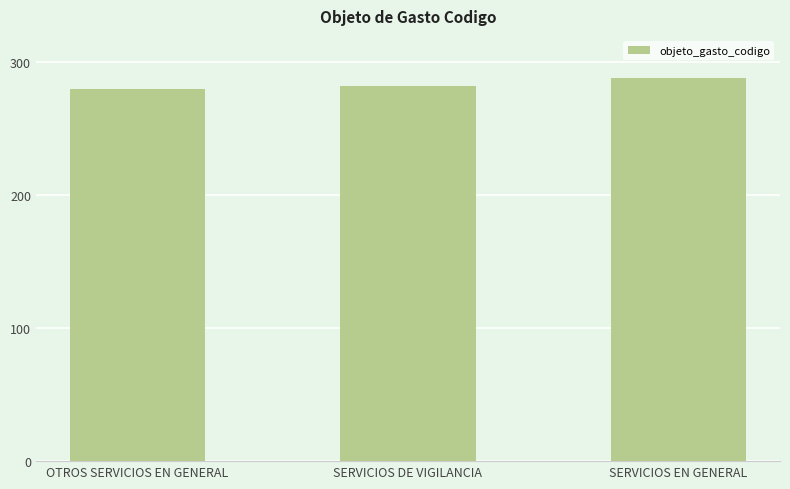

What is the difference between the values at SERVICIOS EN GENERAL and OTROS SERVICIOS EN GENERAL?

8